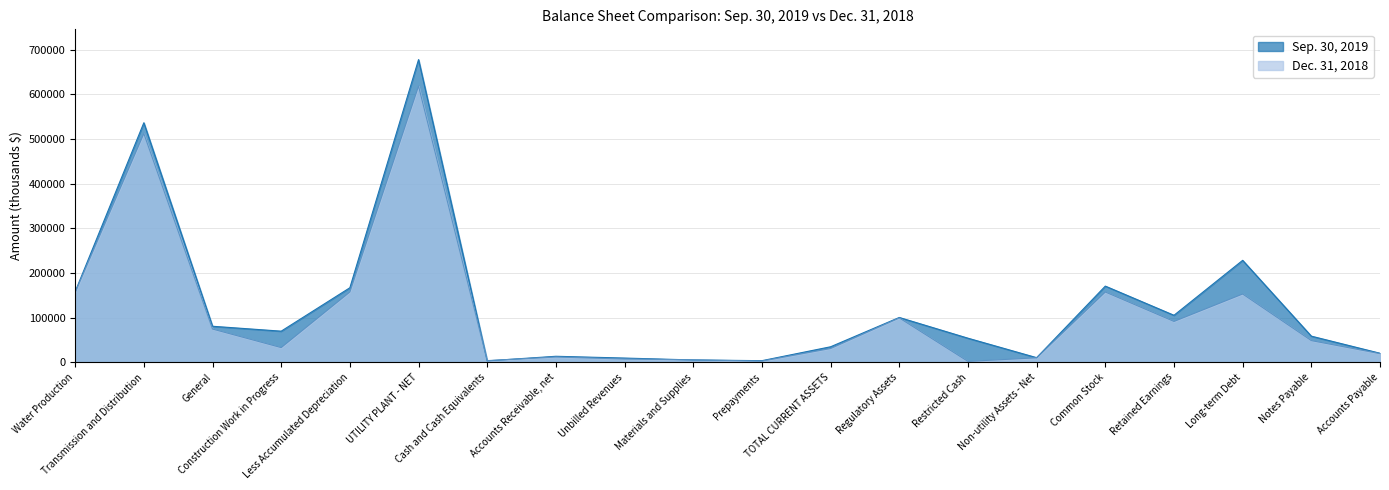

Count the number of data series in this chart.

2